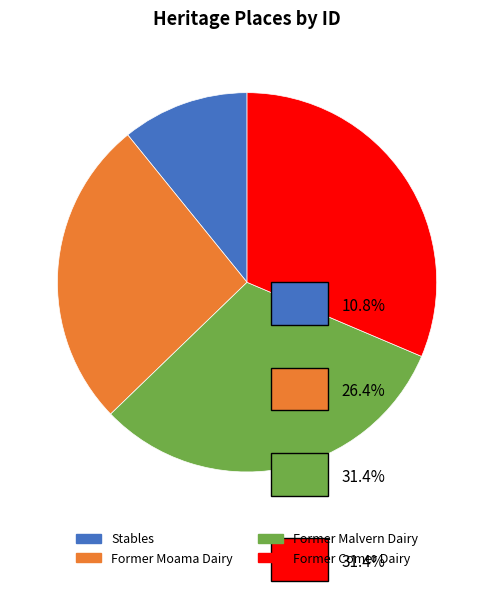

What portion of the pie excludes Former Moama Dairy?

73.6%